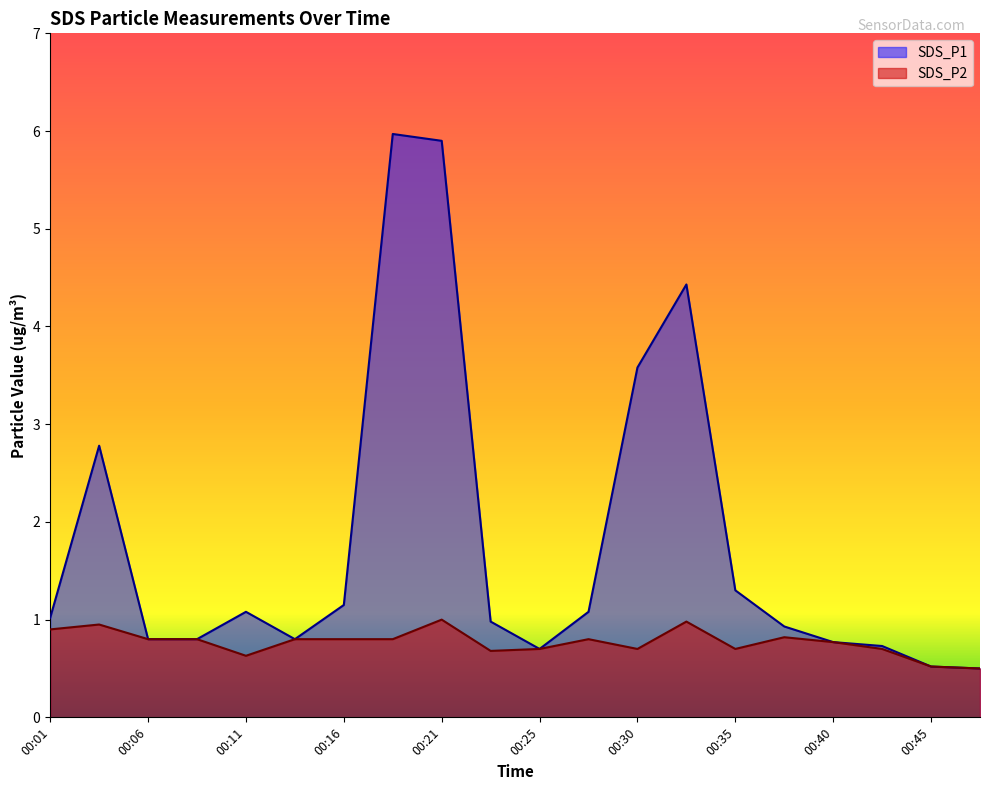

Does the chart display data point markers on the line(s)?

No